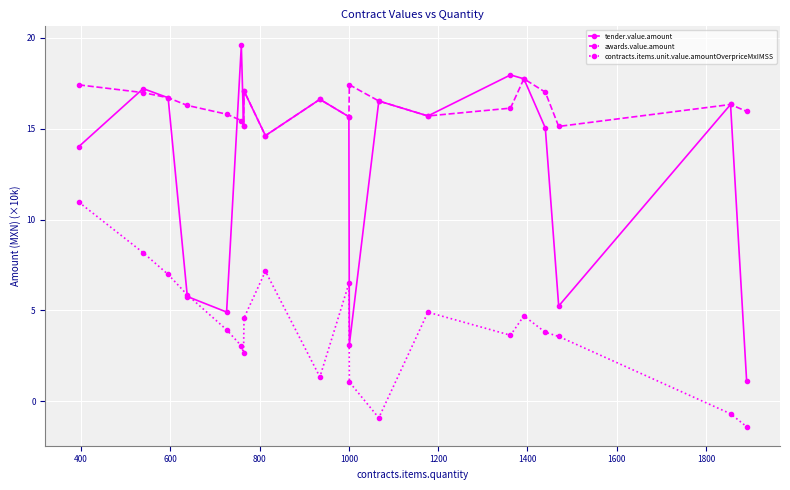

What is the maximum value shown in the chart?

19.6